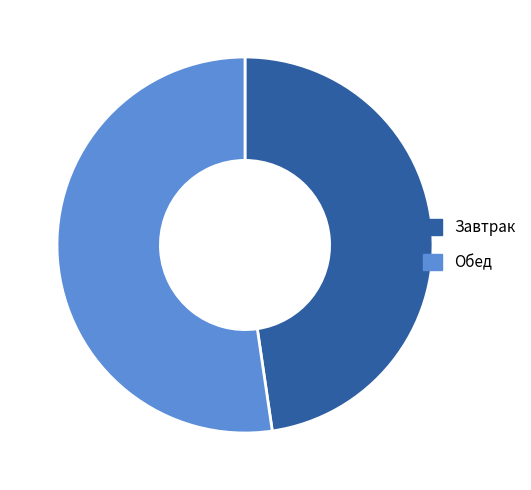

Is it true that Завтрак is 34% of the pie?

False